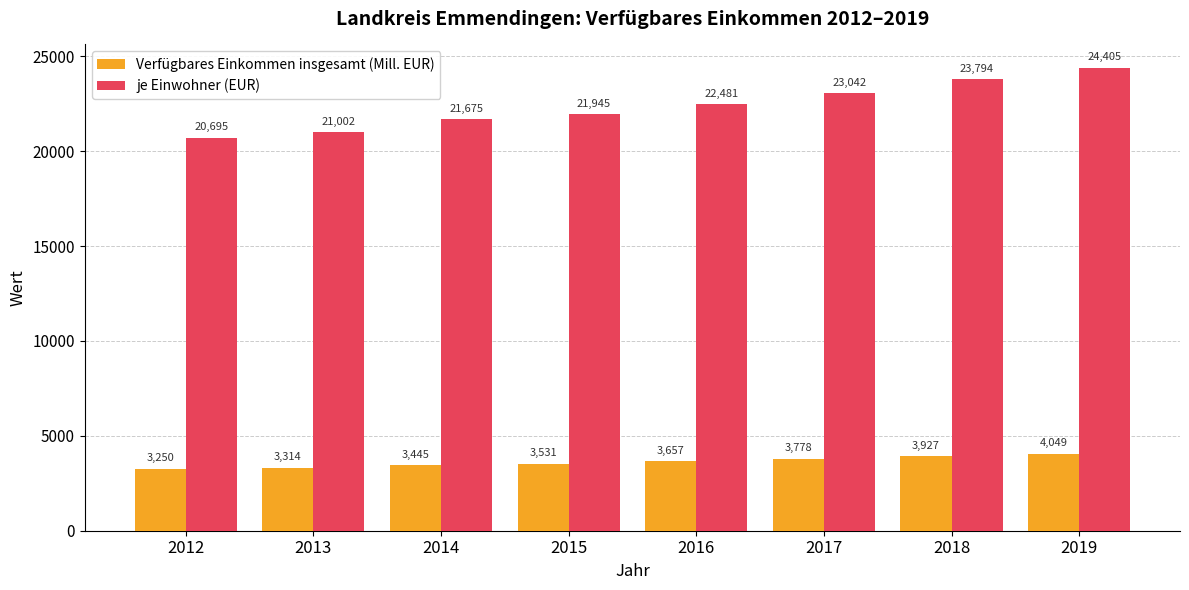

Which series has the largest total across all categories?

je Einwohner (EUR)